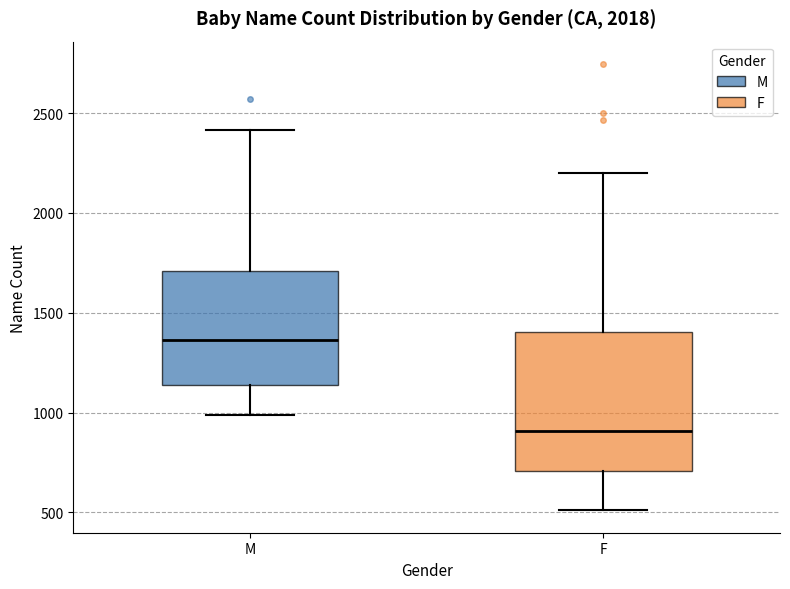

Which box has the lowest median line?

F